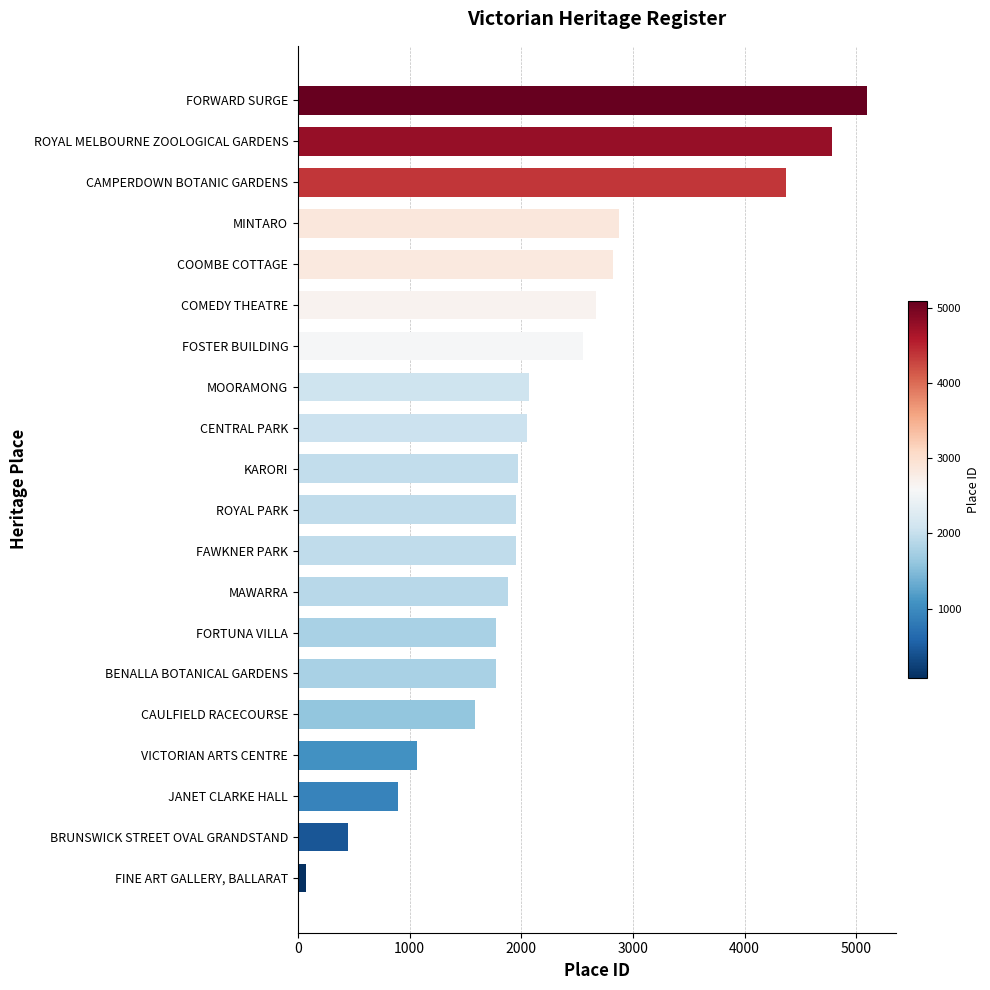

Which category has the lowest value across all series?

FINE ART GALLERY, BALLARAT